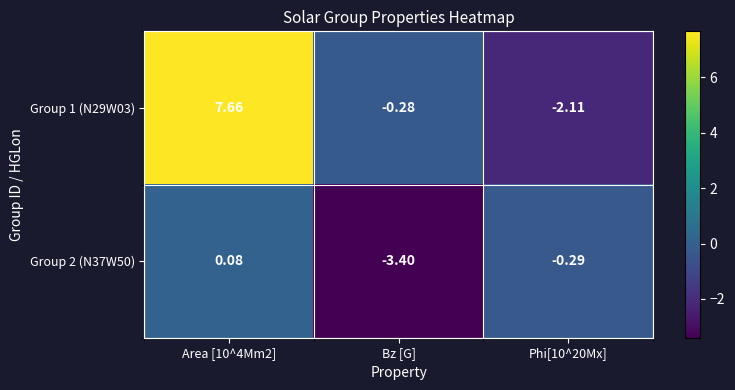

Which category has the lowest value in the Group 2 (N37W50) series?

Bz [G]